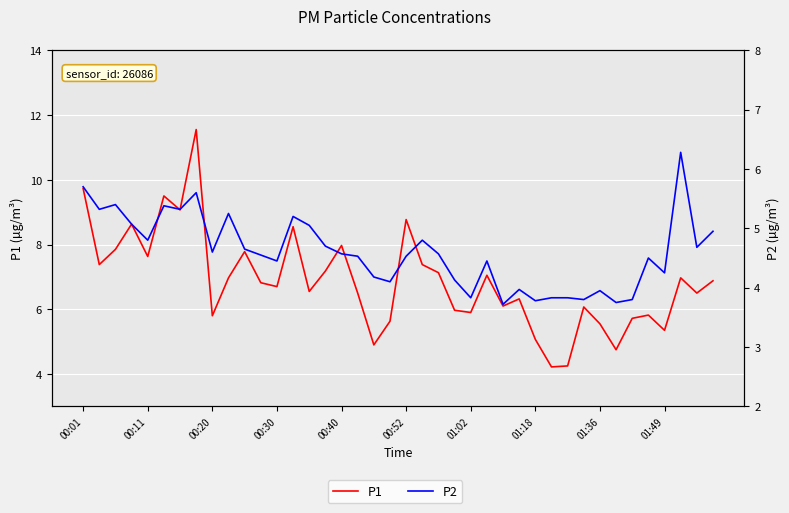

What is the highest value of the P2 series?

6.3